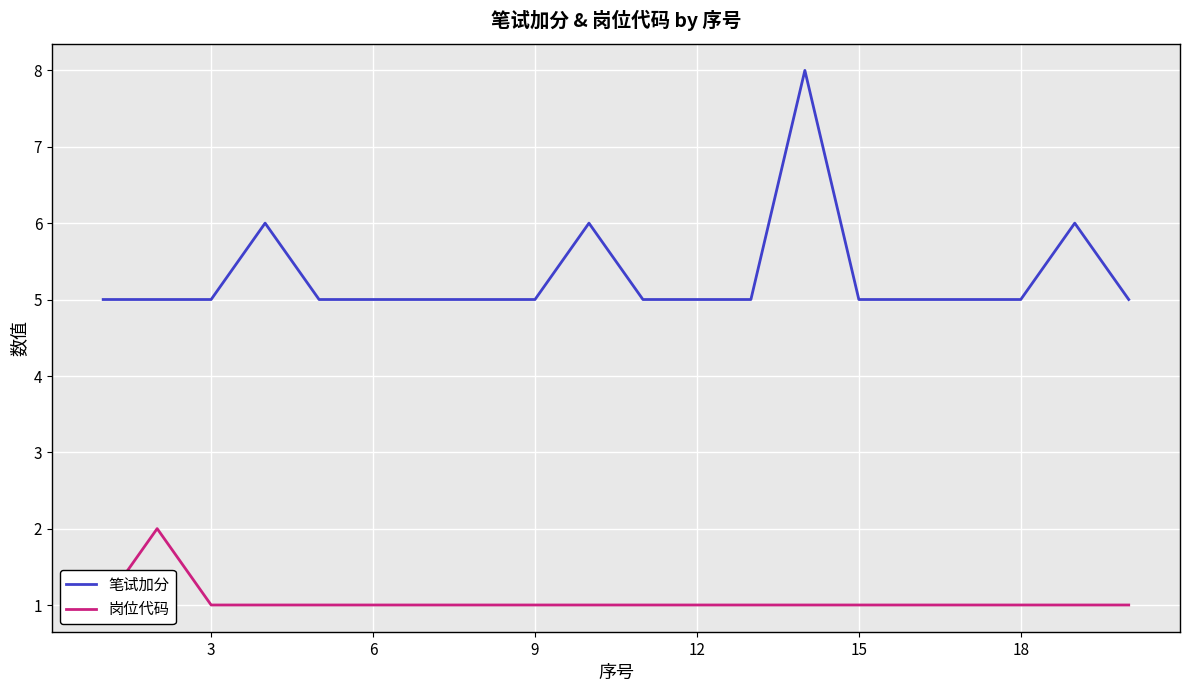

True or false: 笔试加分 and 岗位代码 intersect in this chart.

False